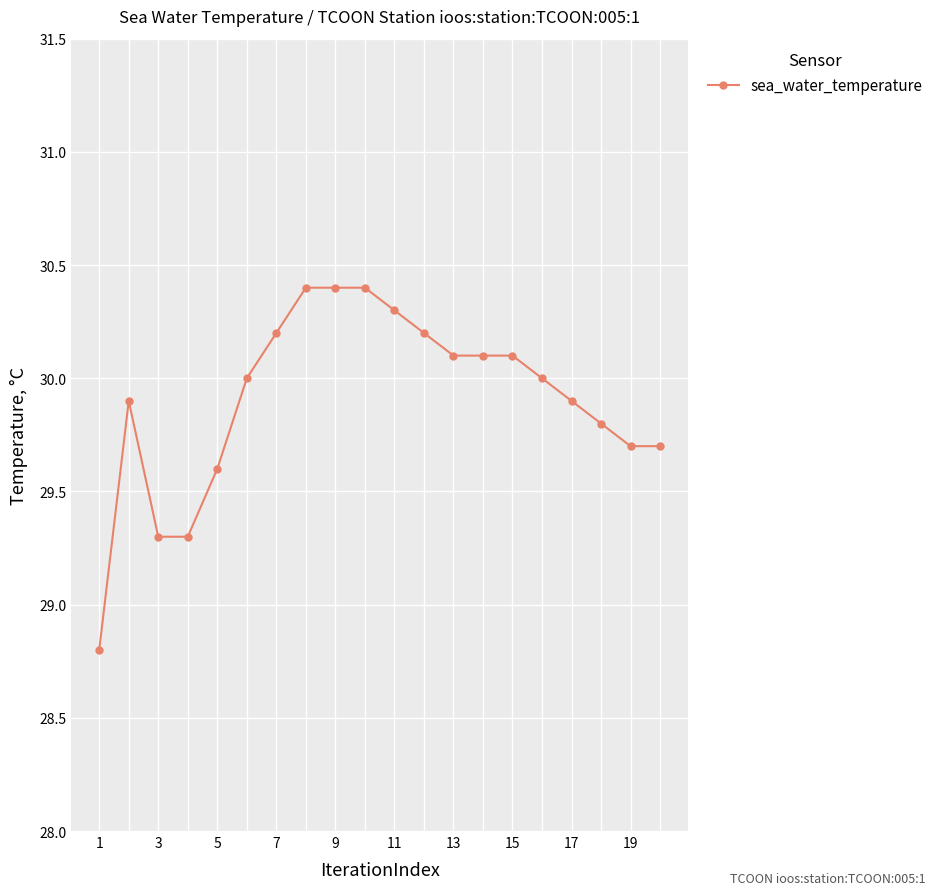

What is the smallest value displayed?

28.8